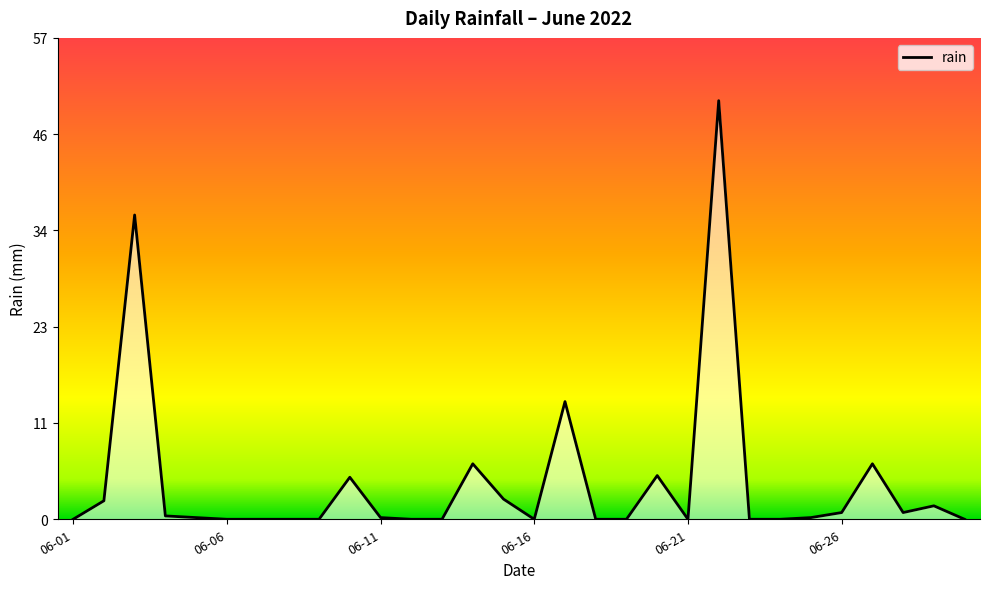

The value at 2022-06-14 is 8.8. True or false?

False